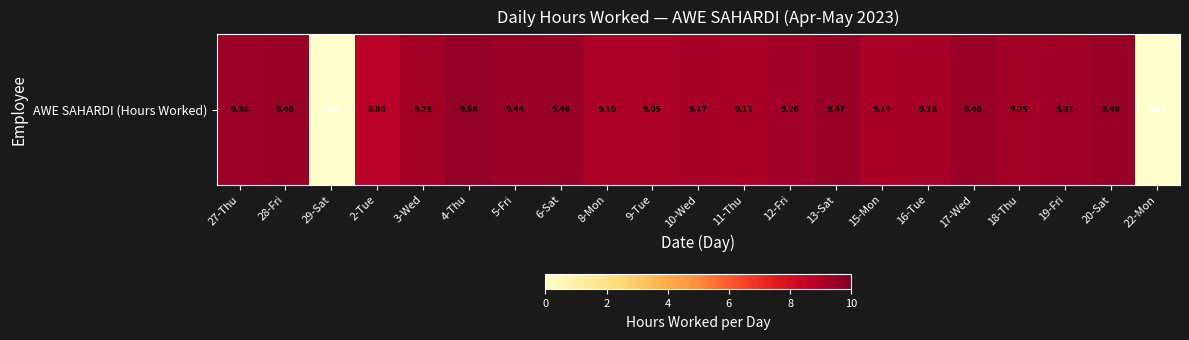

How many data points are above 9?

18